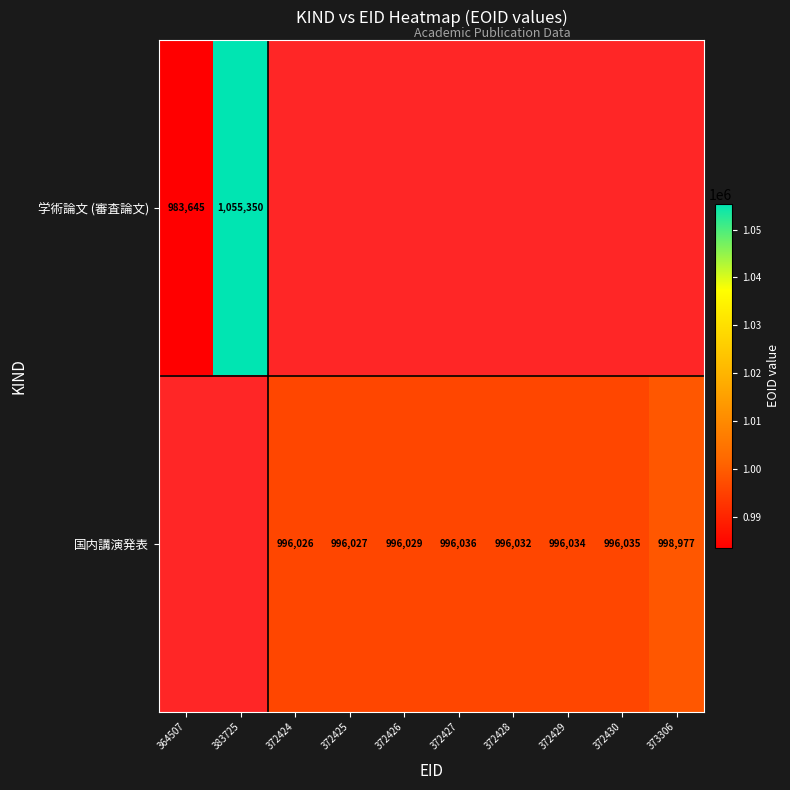

The value of 国内講演発表 at 372424 is 380429. True or false?

False